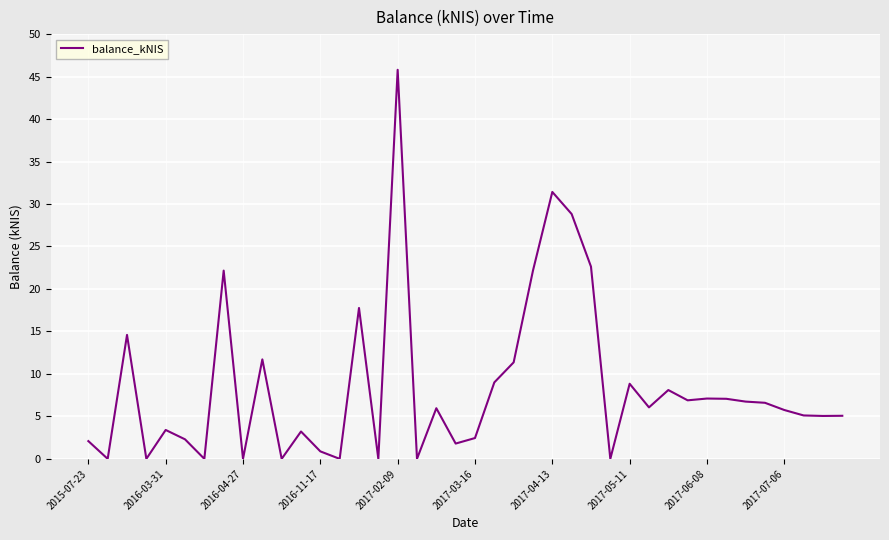

What is the maximum value shown in the chart?

45.8